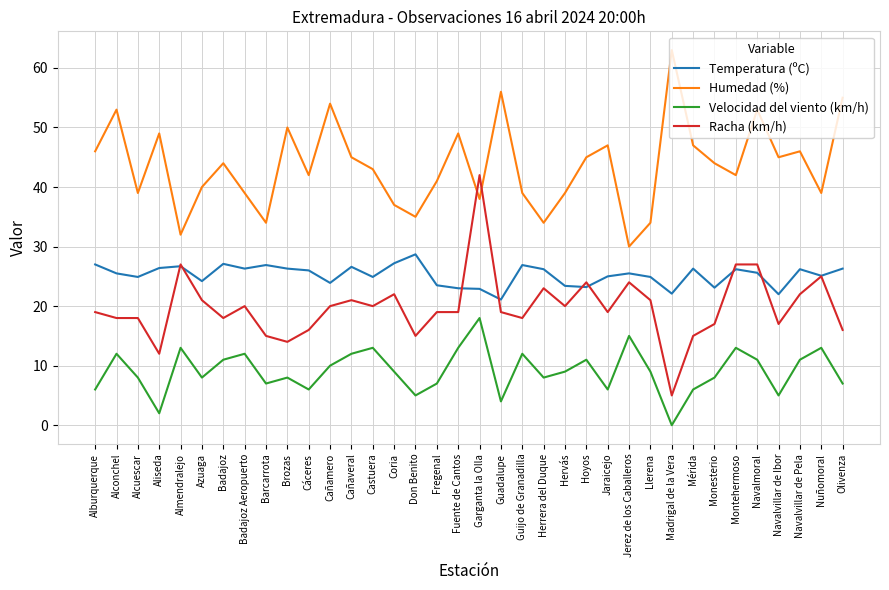

At which category does Temperatura (ºC) reach its first local valley?

Alcuescar